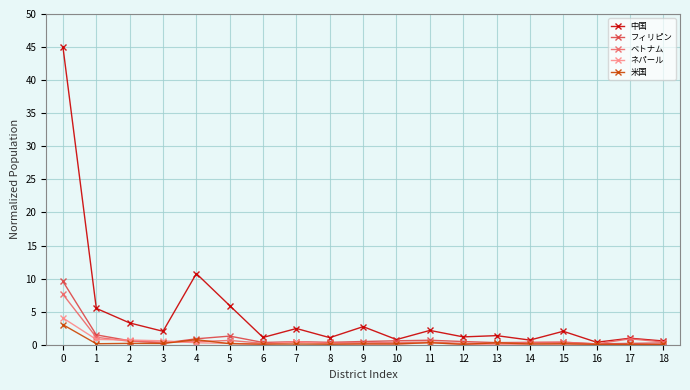

Between 1 and 11, which series saw the biggest shift?

中国